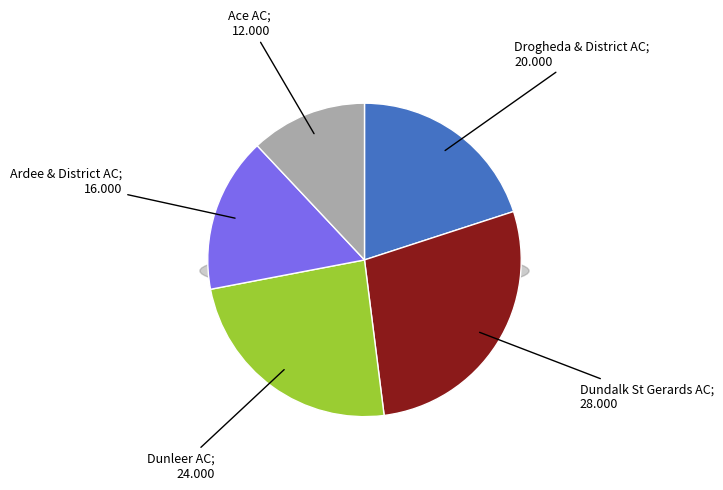

What is the ratio of the value at Ardee & District AC to the value at Dundalk St Gerards AC?

0.6